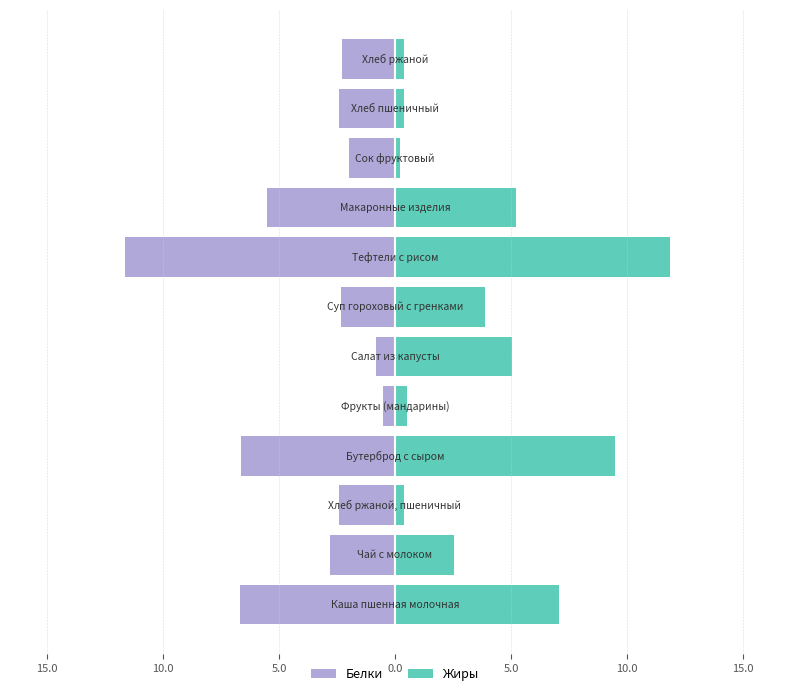

How many data points in Жиры are above 3?

6